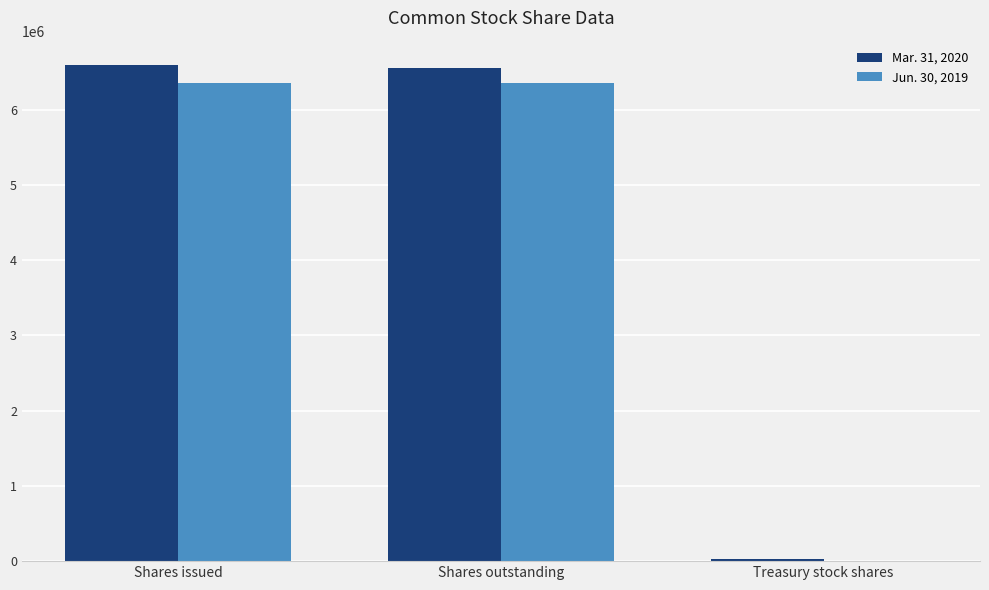

Reading left to right, transcribe all the data shown in this chart.

Mar. 31, 2020: Shares issued=6590113	Shares outstanding=6557239	Treasury stock shares=32874
Jun. 30, 2019: Shares issued=6357113	Shares outstanding=6357113	Treasury stock shares=0